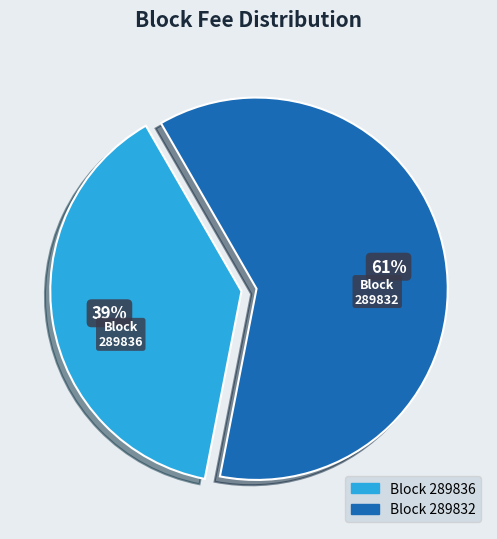

Is it true that 289836 is 50% of the pie?

False